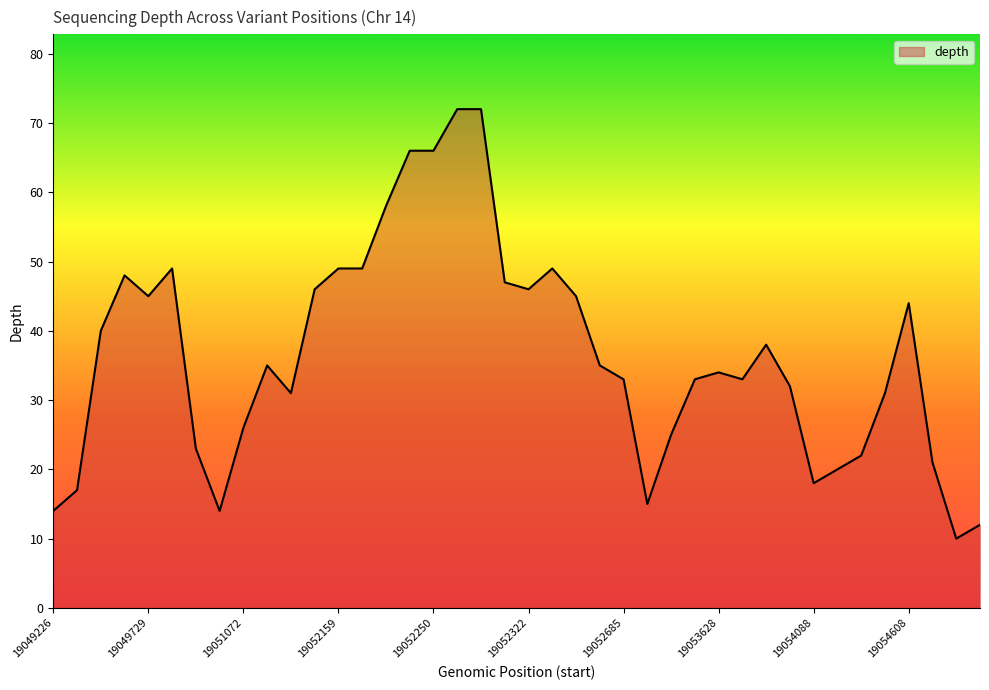

What is the greatest value displayed?

72